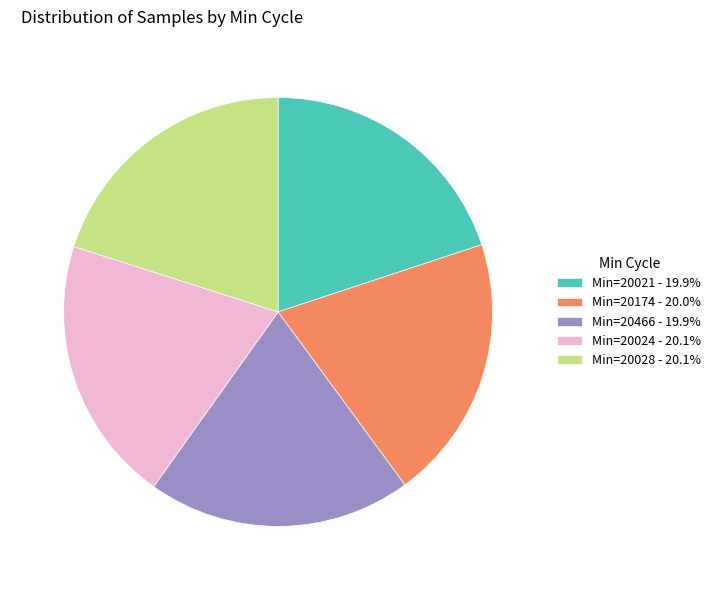

Is Min=20024 - 20.1% the majority of the pie?

No